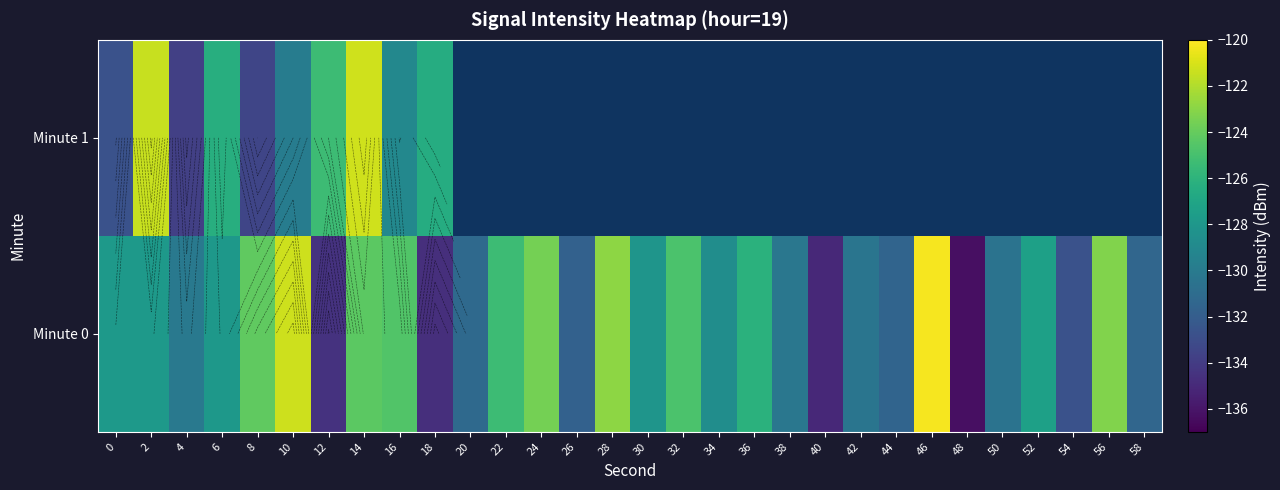

Which series has the widest spread of values?

row_0